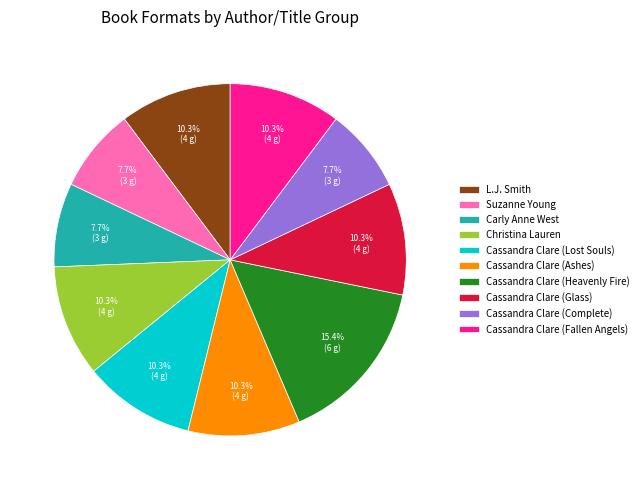

How many slices are in this pie chart?

10